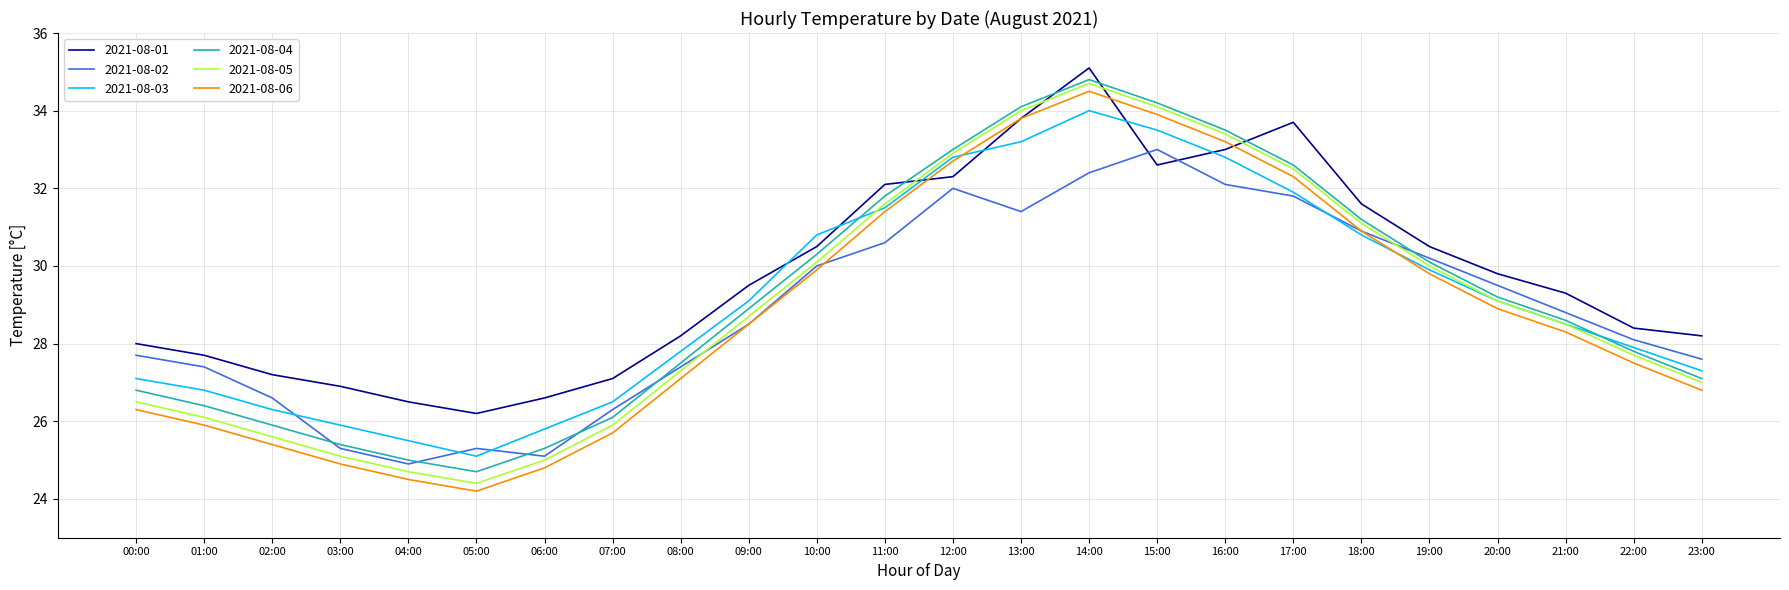

At which category does the chart reach its peak across all series?

14:00